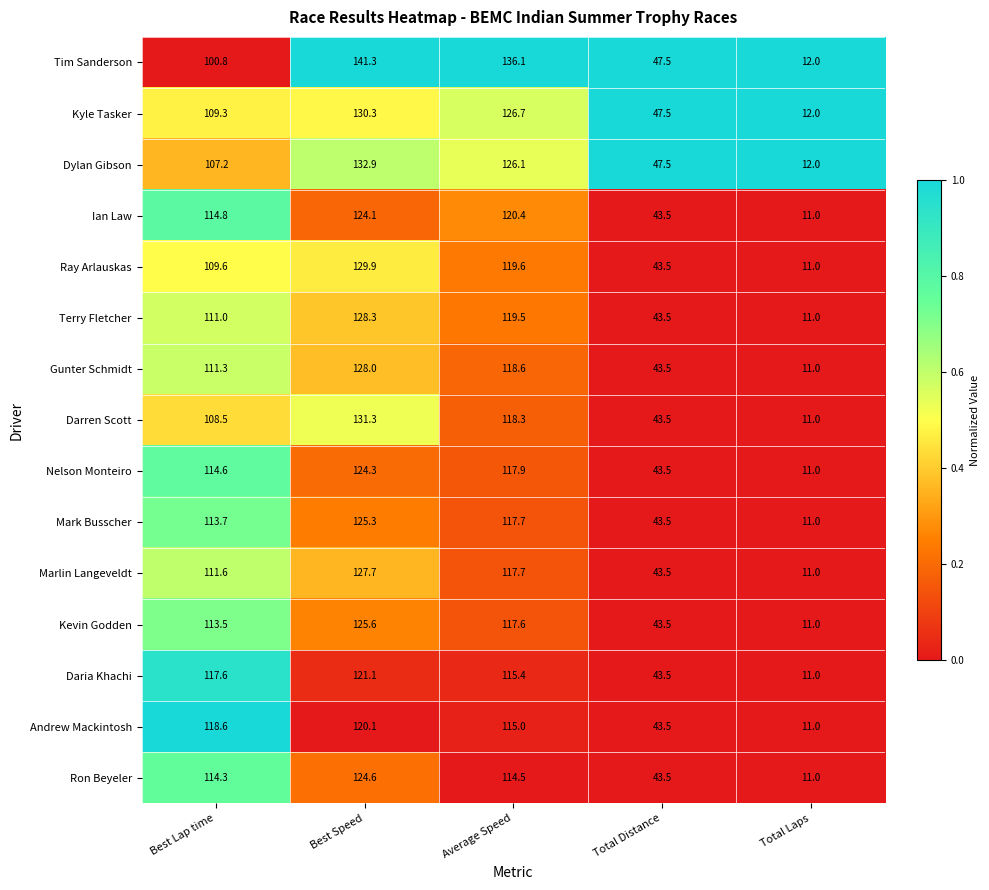

At which category is the sum across all series the highest?

Best Speed